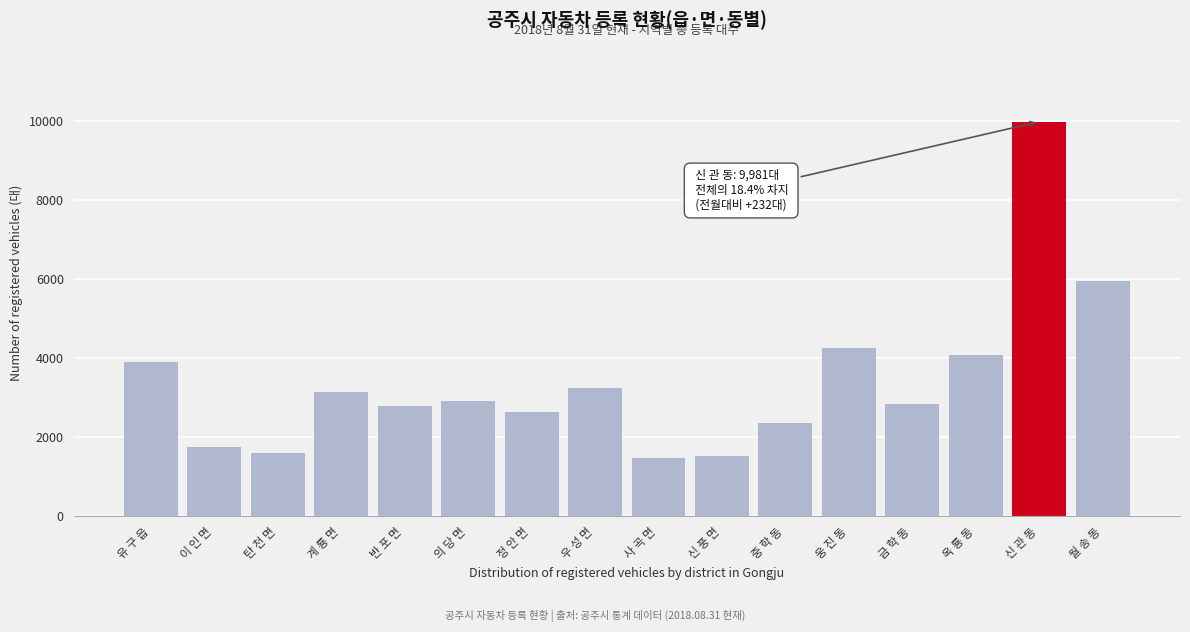

What is the smallest value displayed?

1471